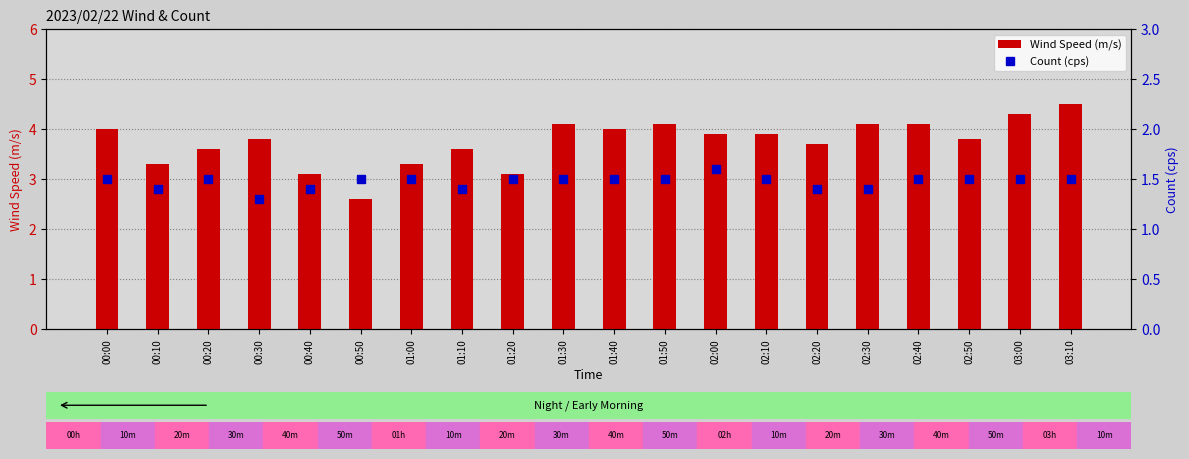

What is the difference between the second highest and second lowest values in the Count (cps) series?

0.1